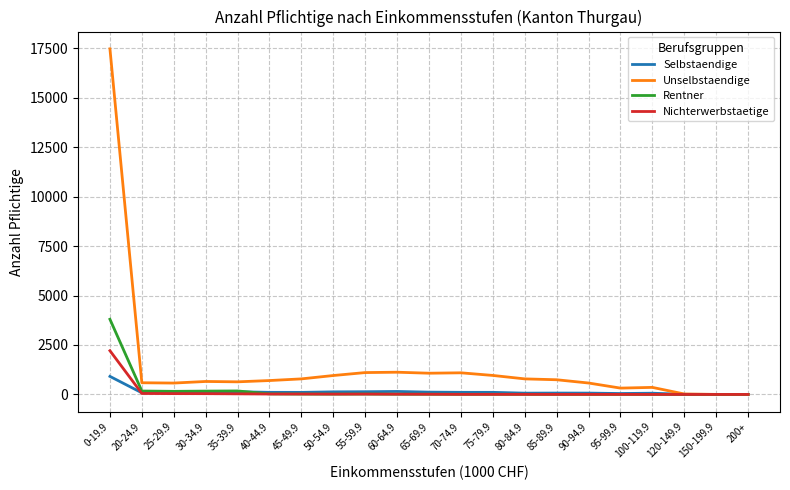

What is the difference between the second highest and second lowest values in the Rentner series?

176